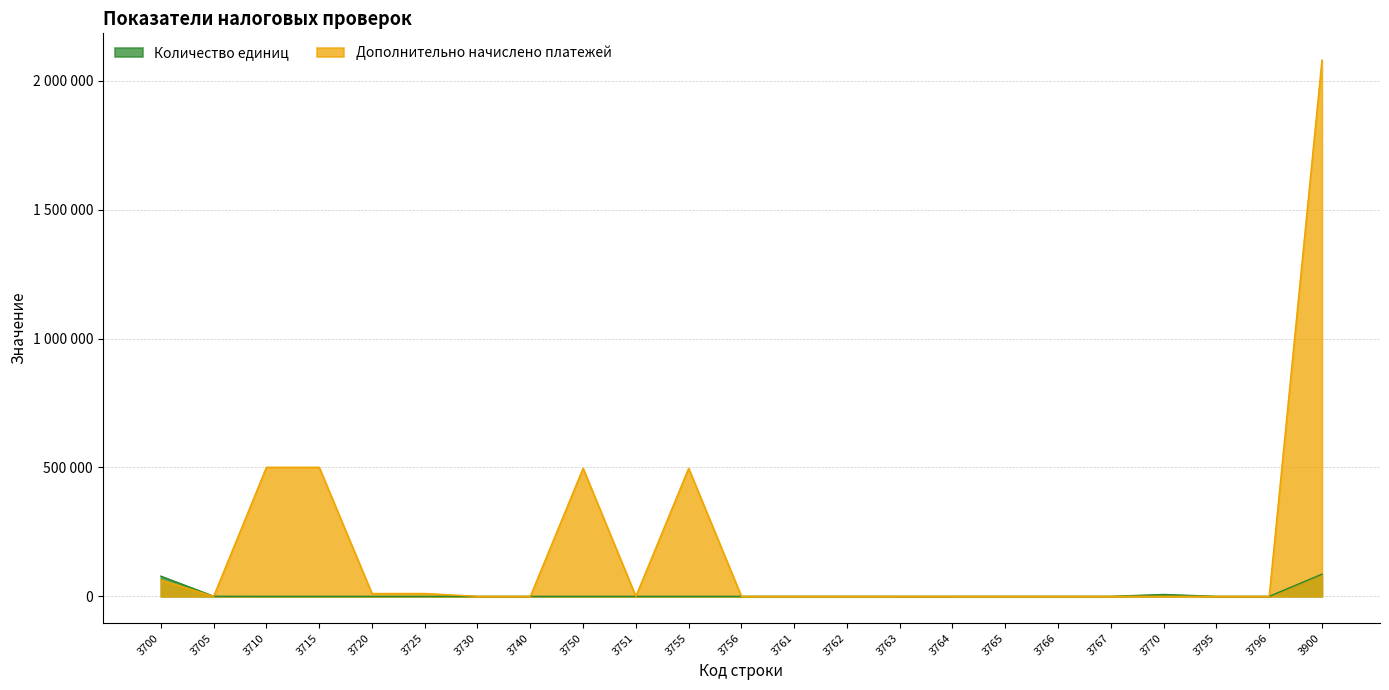

Which series has the largest total across all categories?

Дополнительно начислено платежей